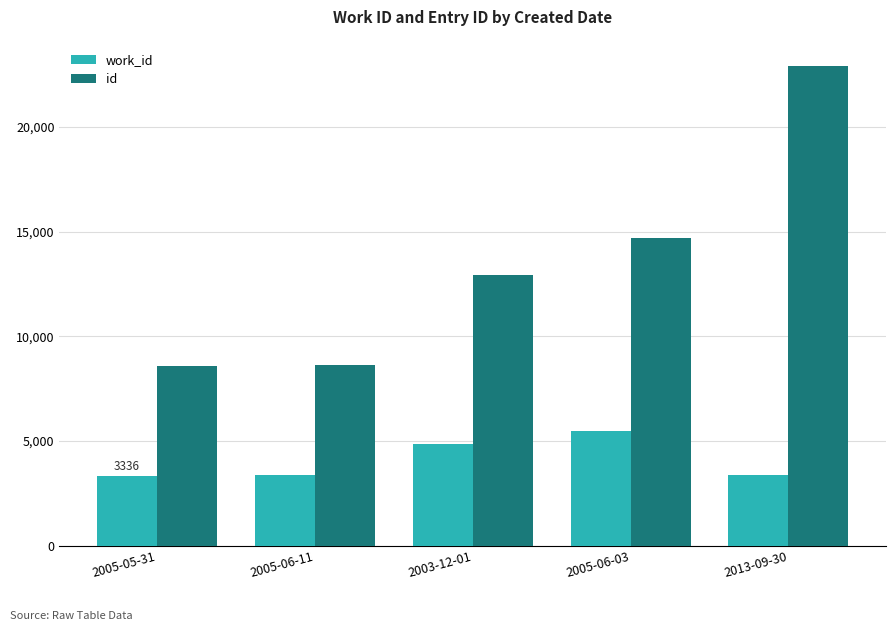

Is the value of work_id at 2005-05-31 greater than the value of id at 2003-12-01?

No